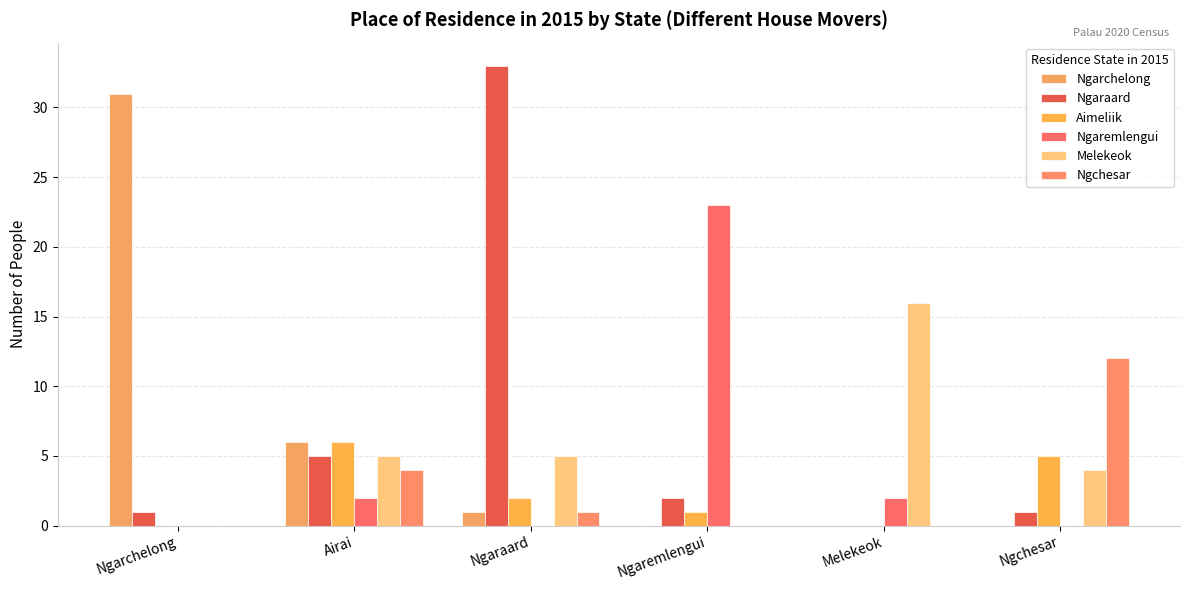

At Melekeok, list the series in order from smallest to largest.

Ngarchelong, Ngaraard, Aimeliik, Ngchesar, Ngaremlengui, Melekeok